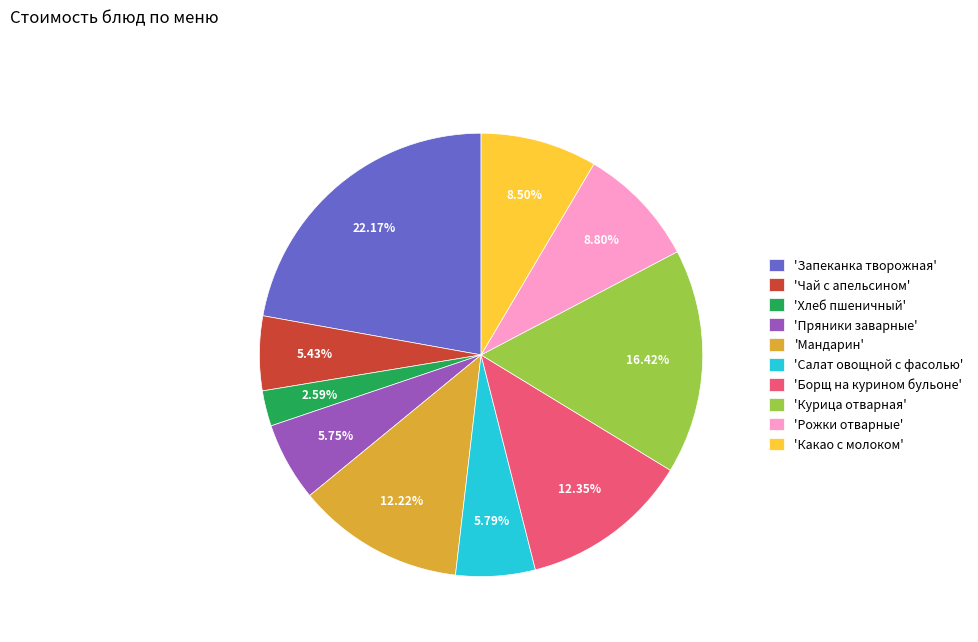

Do 'Какао с молоком' and 'Чай с апельсином' together represent more than half of the pie?

No